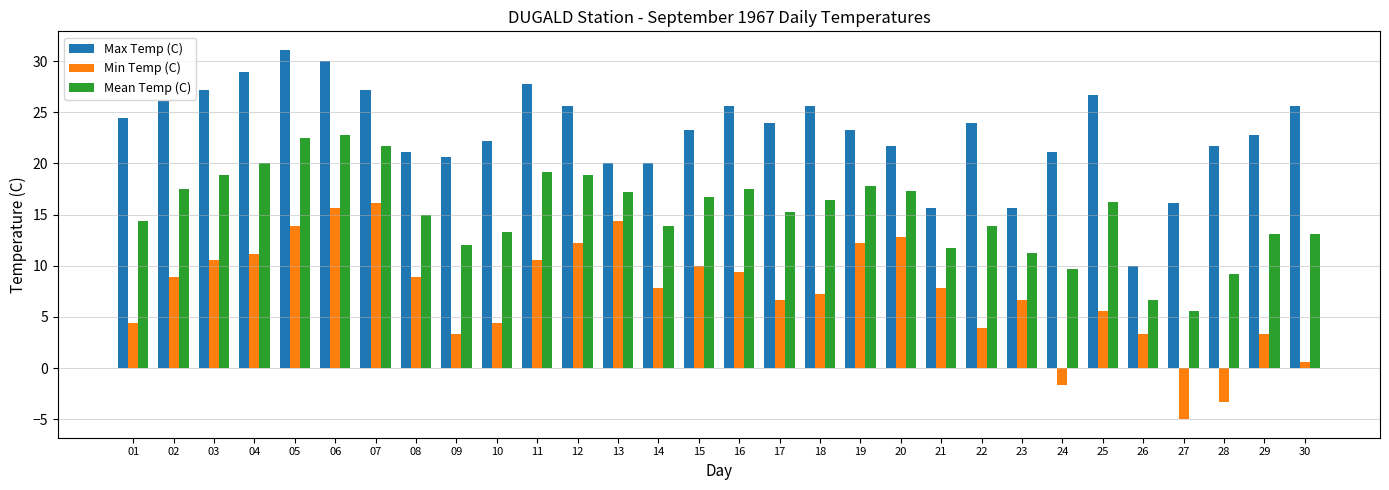

Which series has the largest total across all categories?

Max Temp (C)